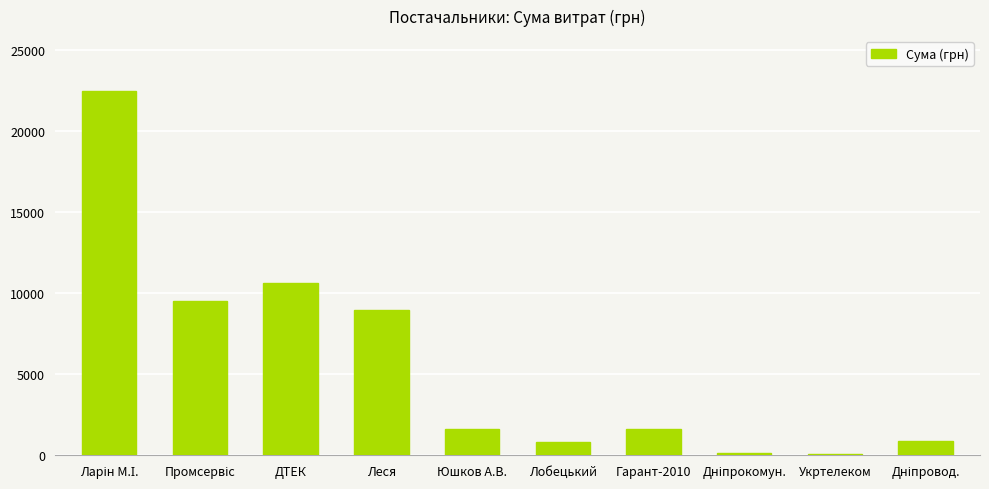

Which has a higher value, Леся or Гарант-2010?

Леся